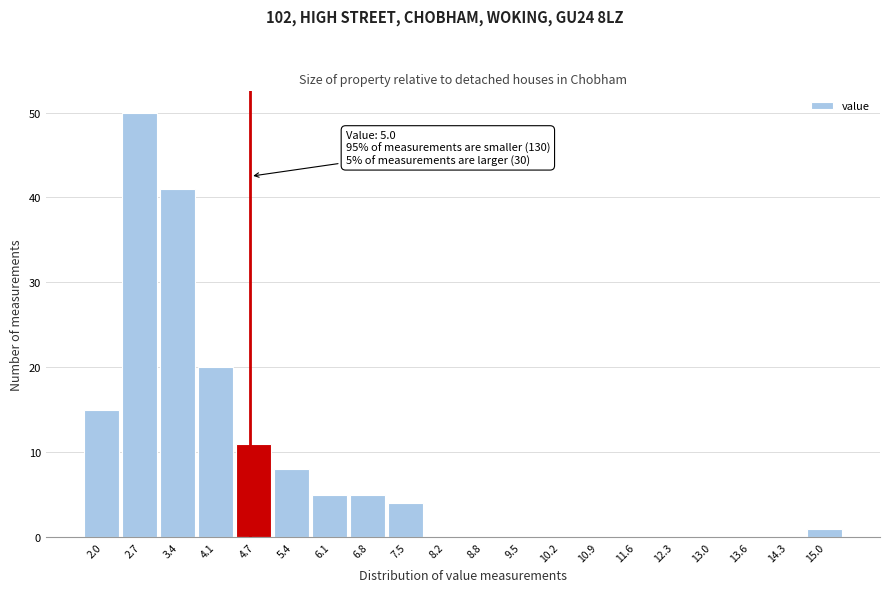

Reading right to left, list all the values displayed in this chart.

15.0=1	14.3=0	13.6=0	13.0=0	12.3=0	11.6=0	10.9=0	10.2=0	9.5=0	8.8=0	8.2=0	7.5=4	6.8=5	6.1=5	5.4=8	4.7=11	4.1=20	3.4=41	2.7=50	2.0=15